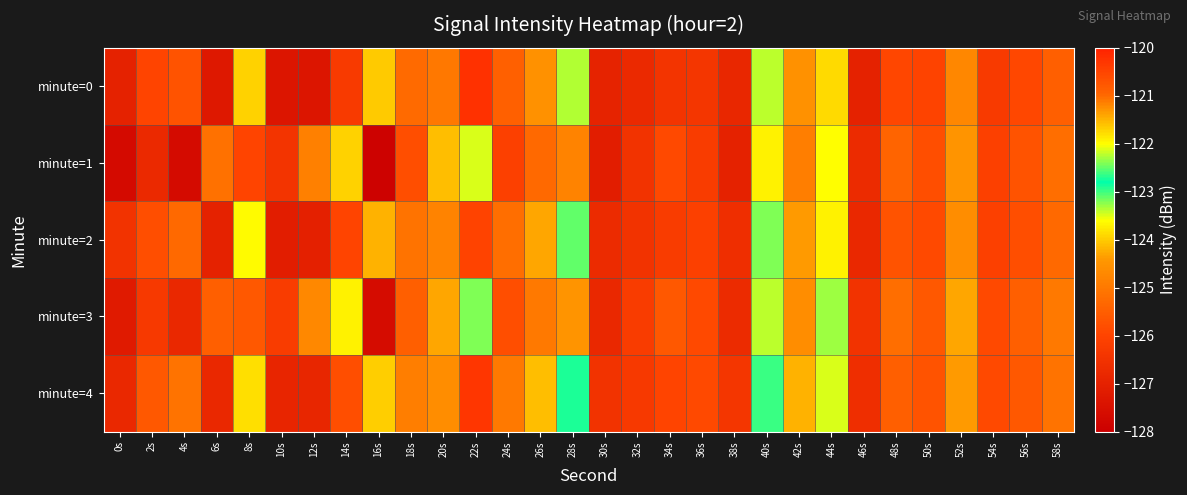

Rank the series by their maximum value, from lowest to highest.

minute=1, minute=3, minute=2, minute=4, minute=0